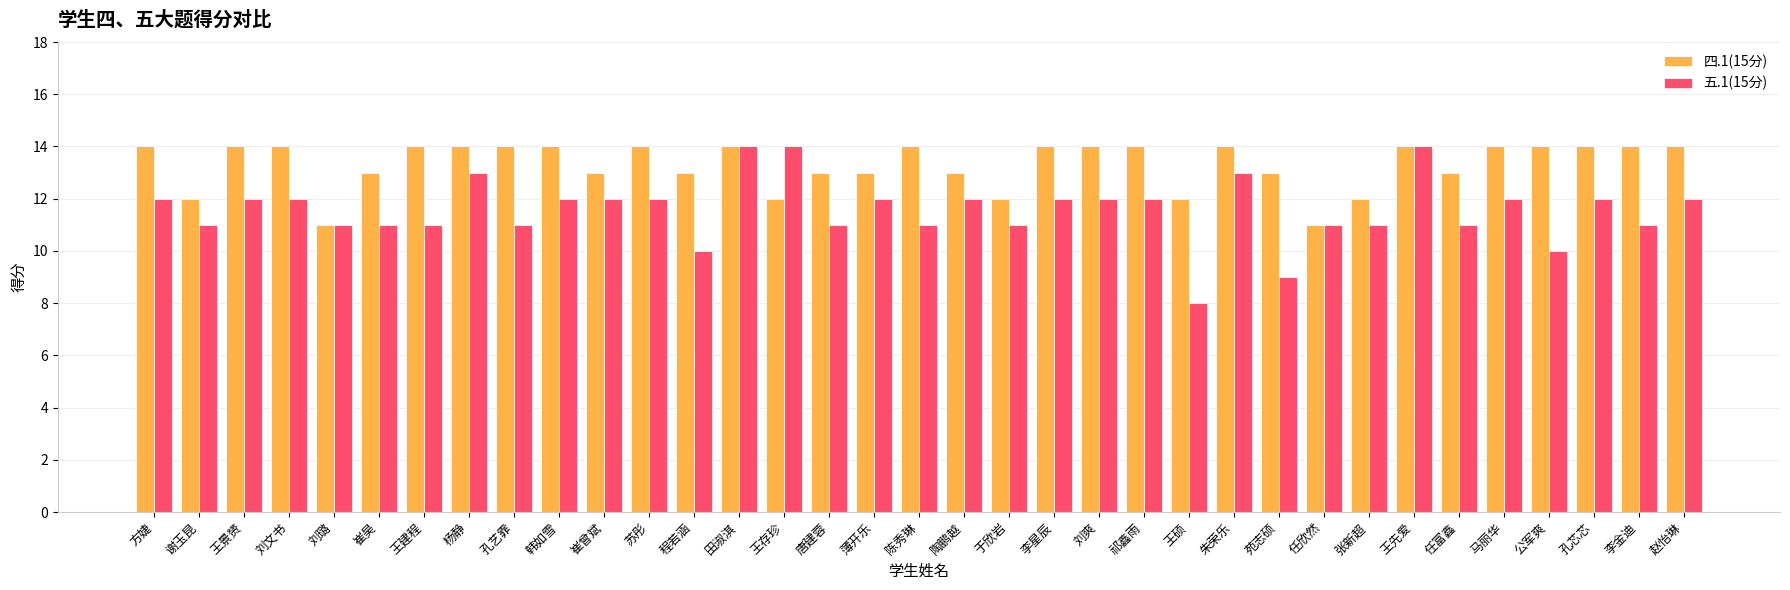

The 五.1(15分) series shows 3 at 田淑淇. True or false?

False